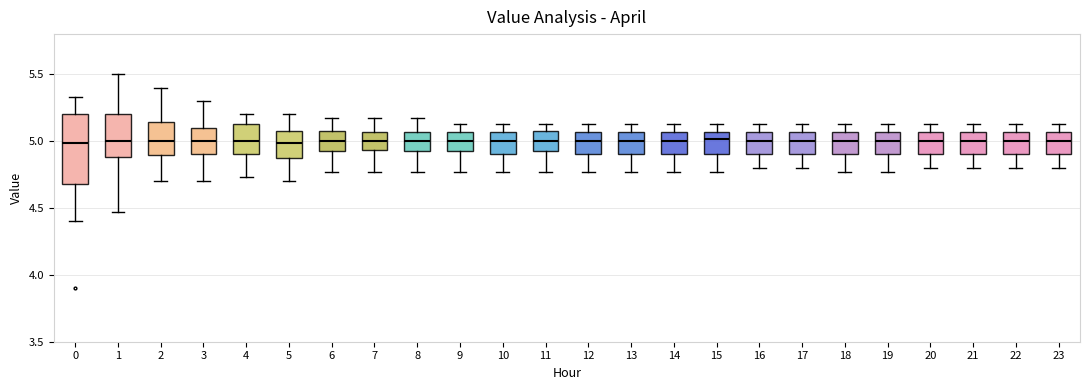

Reading left to right, read every box against the y-axis: the position of its median line, the range the box covers, and the ends of its whiskers. The values are not printed on the chart, so give them approximately, as read against the axis.

0: median 5.00, box 4.70 to 5.20, whiskers 4.40 to 5.35
1: median 5.00, box 4.90 to 5.20, whiskers 4.45 to 5.50
2: median 5.00, box 4.90 to 5.15, whiskers 4.70 to 5.40
3: median 5.00, box 4.90 to 5.10, whiskers 4.70 to 5.30
4: median 5.00, box 4.90 to 5.15, whiskers 4.75 to 5.20
5: median 5.00, box 4.85 to 5.10, whiskers 4.70 to 5.20
6: median 5.00, box 4.90 to 5.10, whiskers 4.75 to 5.15
7: median 5.00, box 4.95 to 5.05, whiskers 4.75 to 5.15
8: median 5.00, box 4.90 to 5.05, whiskers 4.75 to 5.15
9: median 5.00, box 4.90 to 5.05, whiskers 4.75 to 5.15
10: median 5.00, box 4.90 to 5.05, whiskers 4.75 to 5.15
11: median 5.00, box 4.90 to 5.10, whiskers 4.75 to 5.15
12: median 5.00, box 4.90 to 5.05, whiskers 4.75 to 5.15
13: median 5.00, box 4.90 to 5.05, whiskers 4.75 to 5.15
14: median 5.00, box 4.90 to 5.05, whiskers 4.75 to 5.15
15: median 5.00, box 4.90 to 5.05, whiskers 4.75 to 5.15
16: median 5.00, box 4.90 to 5.05, whiskers 4.80 to 5.15
17: median 5.00, box 4.90 to 5.05, whiskers 4.80 to 5.15
18: median 5.00, box 4.90 to 5.05, whiskers 4.75 to 5.15
19: median 5.00, box 4.90 to 5.05, whiskers 4.75 to 5.15
20: median 5.00, box 4.90 to 5.05, whiskers 4.80 to 5.15
21: median 5.00, box 4.90 to 5.05, whiskers 4.80 to 5.15
22: median 5.00, box 4.90 to 5.05, whiskers 4.80 to 5.15
23: median 5.00, box 4.90 to 5.05, whiskers 4.80 to 5.15